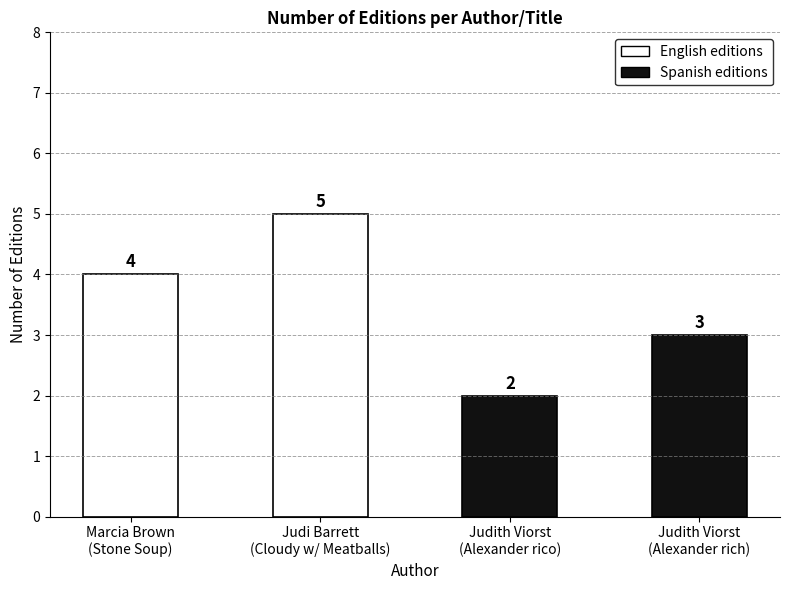

How many values are between 3 and 5?

3